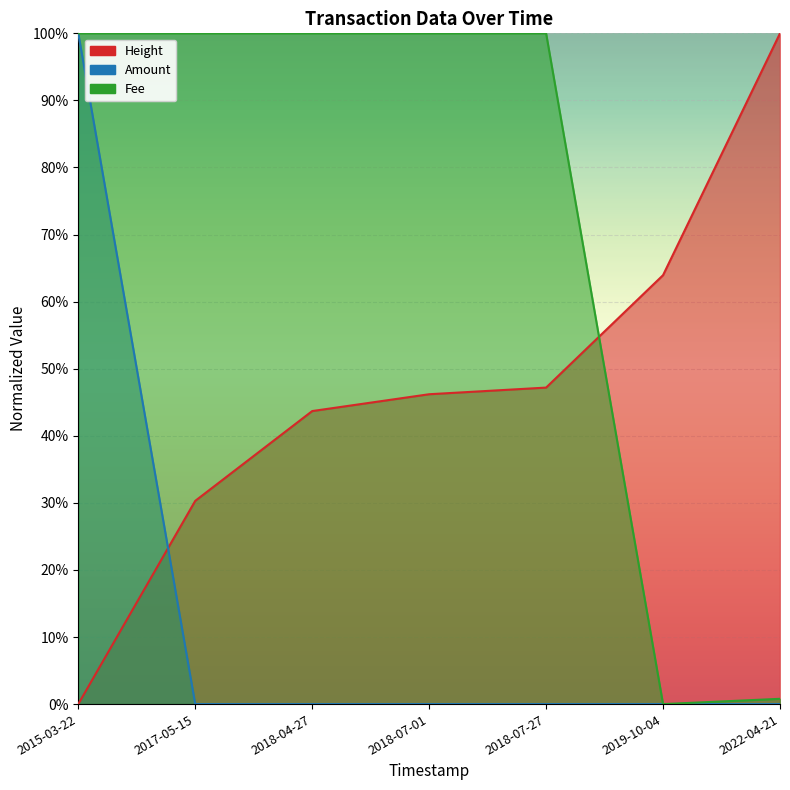

Reading left to right, extract all data points from this chart.

Height: 0.0	0.3	0.4	0.5	0.5	0.6	1.0
Amount: 1.0	0.0	0.0	0.0	0.0	0.0	0.0
Fee: 1.0	1.0	1.0	1.0	1.0	0.0	0.0